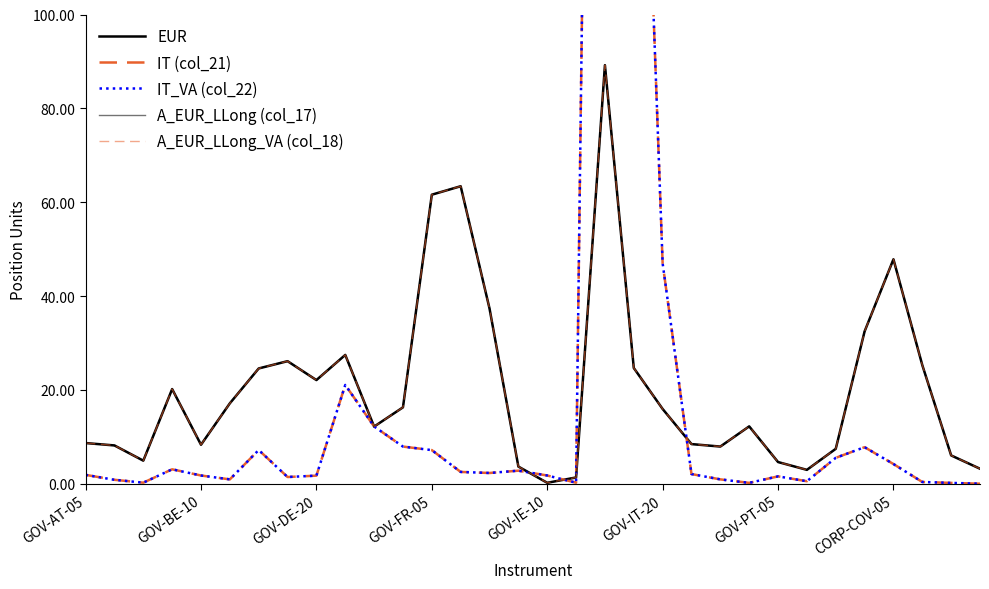

Is this an area chart (filled region under the line)?

No